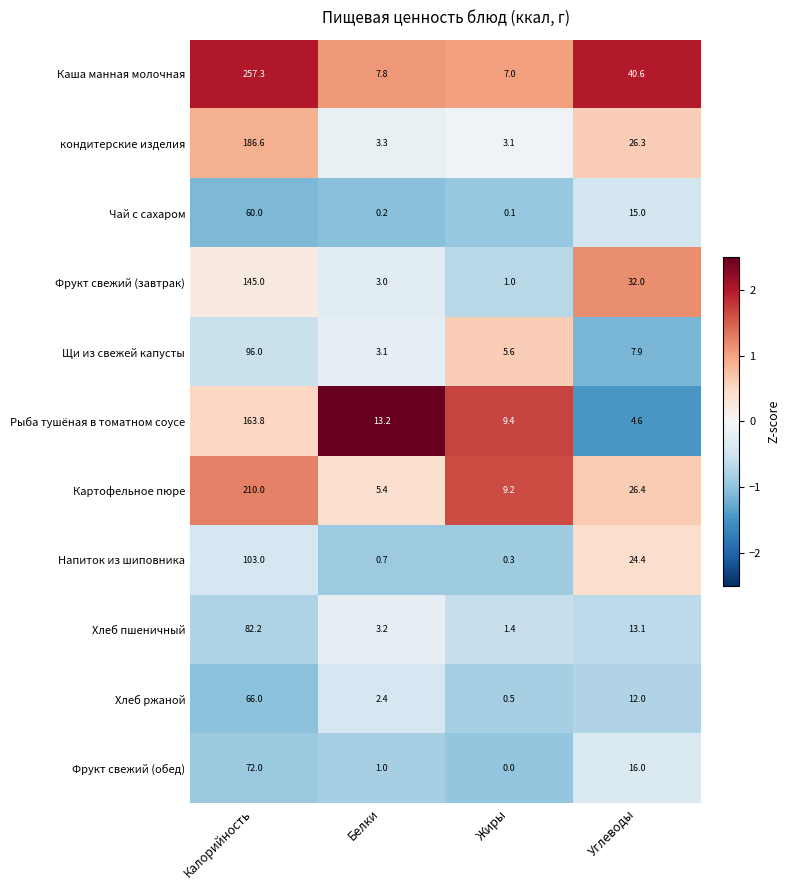

The value of Рыба тушёная в томатном соусе at Жиры is 9.4. True or false?

True